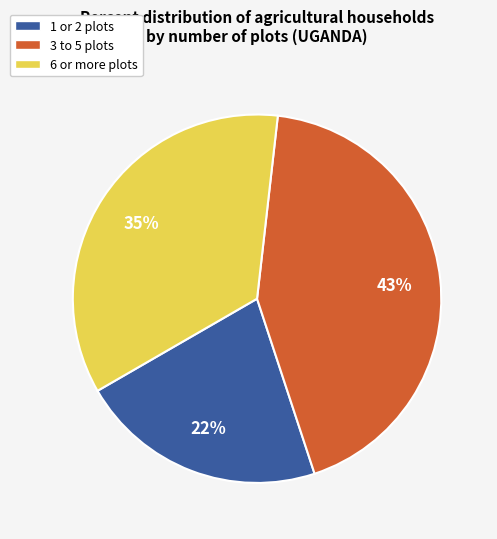

To the nearest percent, what is the difference between the largest and smallest slice percentages?

21%